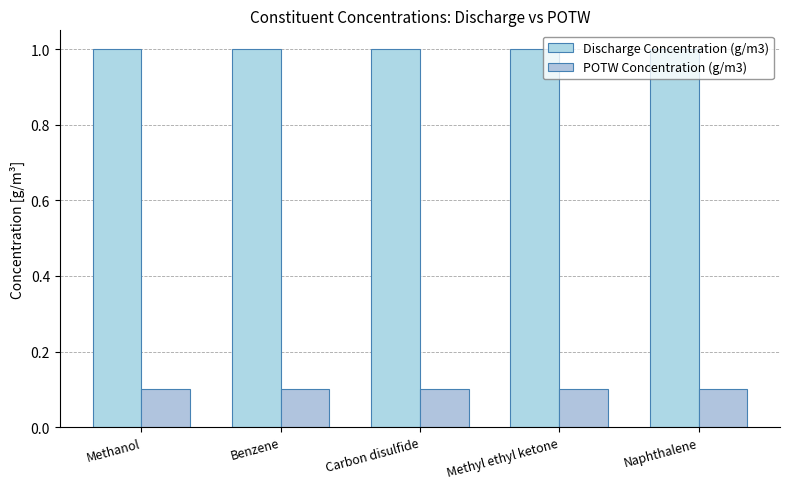

What is the value of the POTW Concentration (g/m3) bar at the 3rd from the left?

0.1